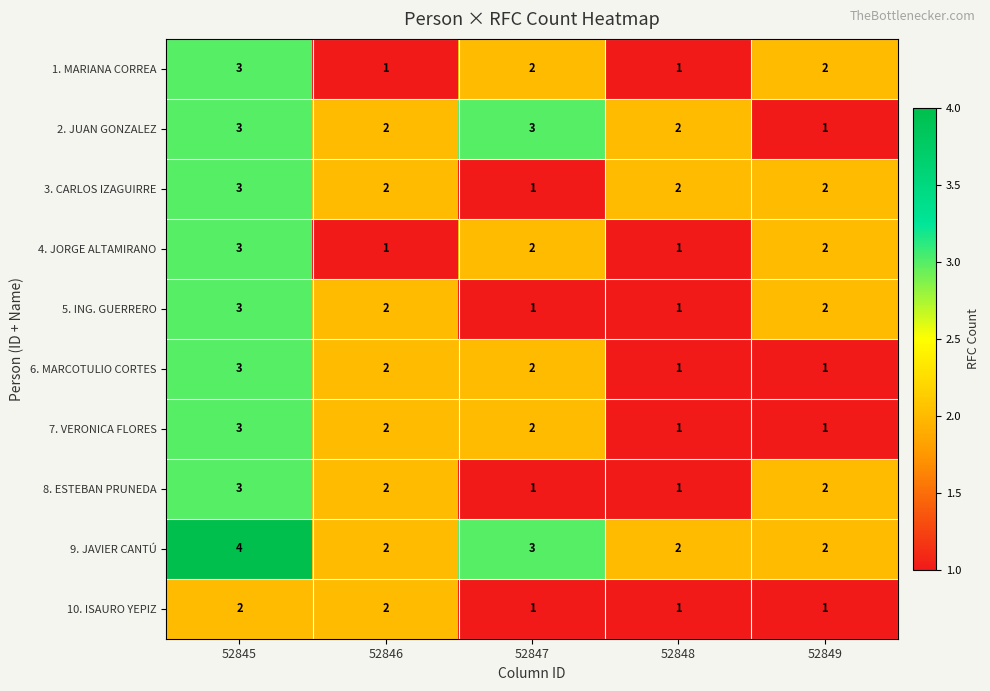

Where does the 6. MARCOTULIO CORTES series first go above 2?

52845